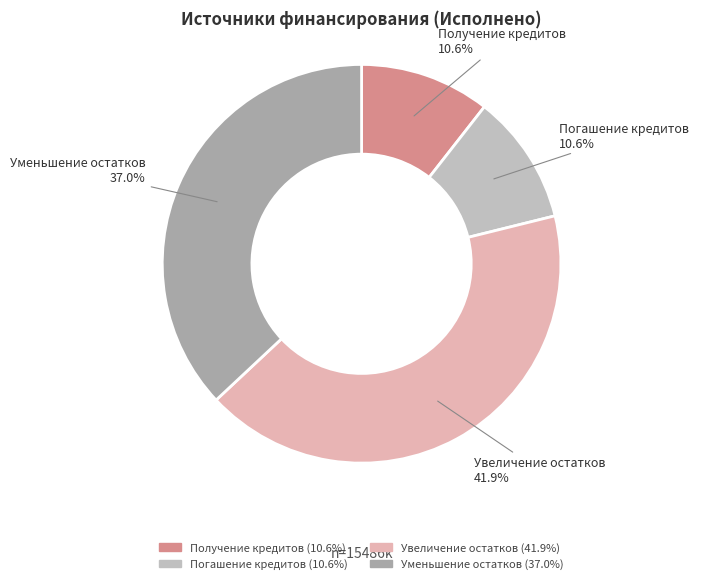

Is there any slice that represents more than half of the pie?

No